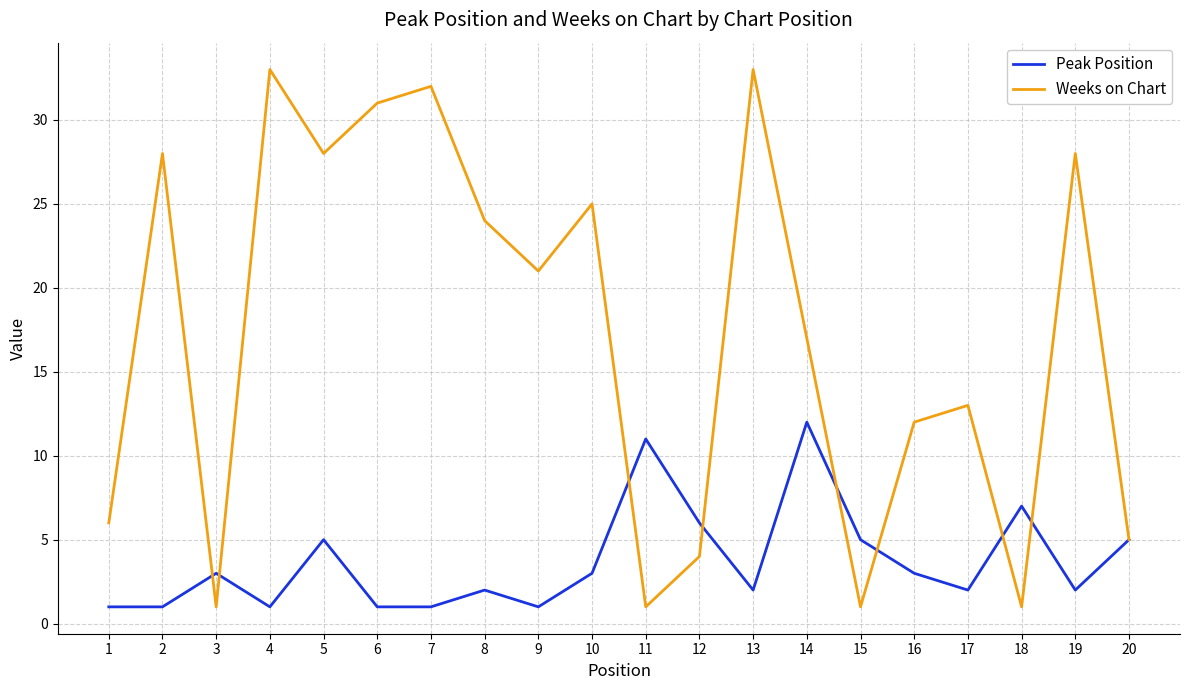

List the series in order of their peak value, highest first.

Weeks on Chart, Peak Position